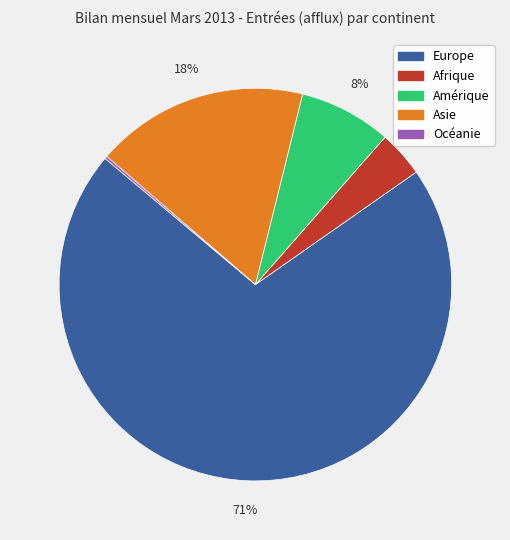

Is it true that Europe is 62% of the pie?

False